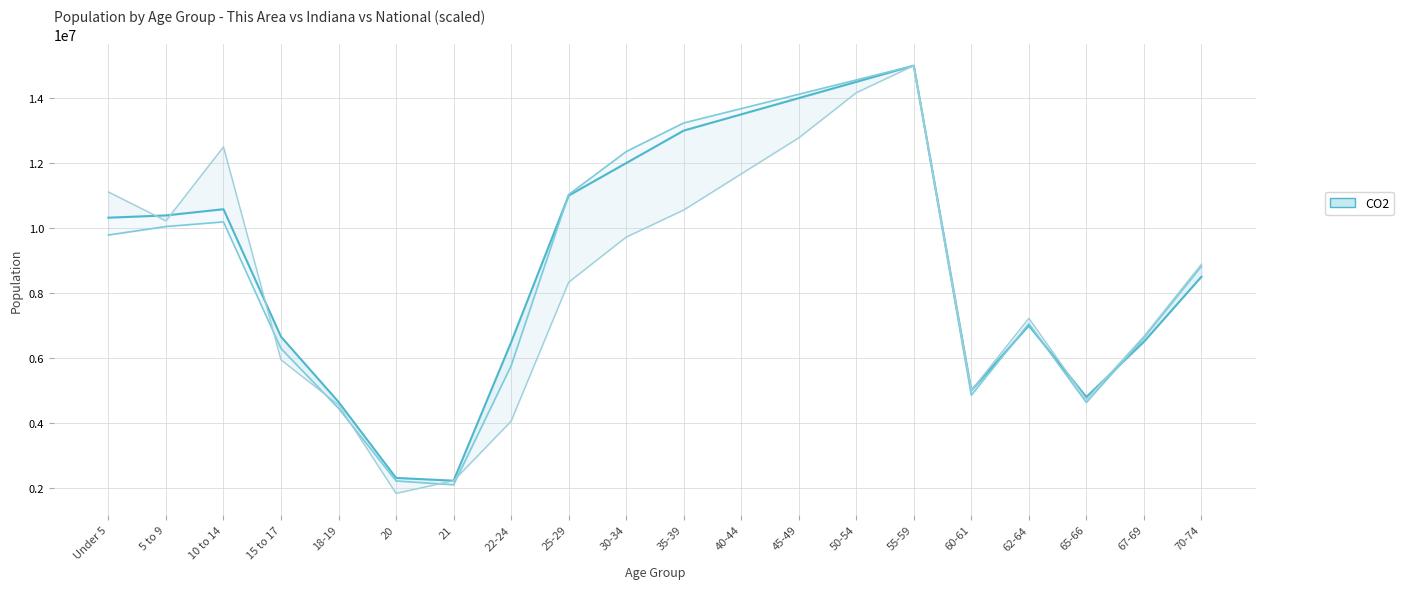

What is the highest value of the Indiana (scaled) series?

15000000.0